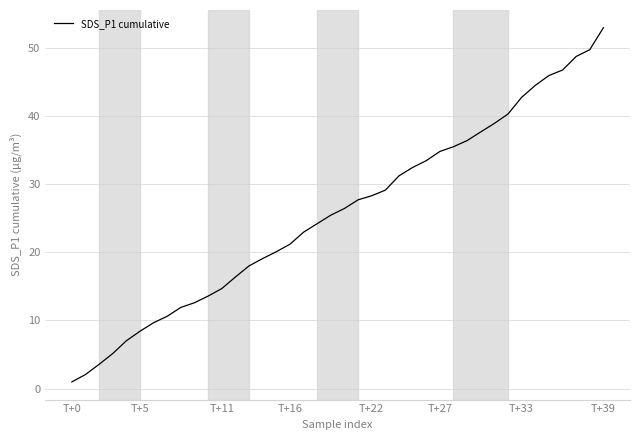

What is the difference between the maximum and minimum values?

52.0